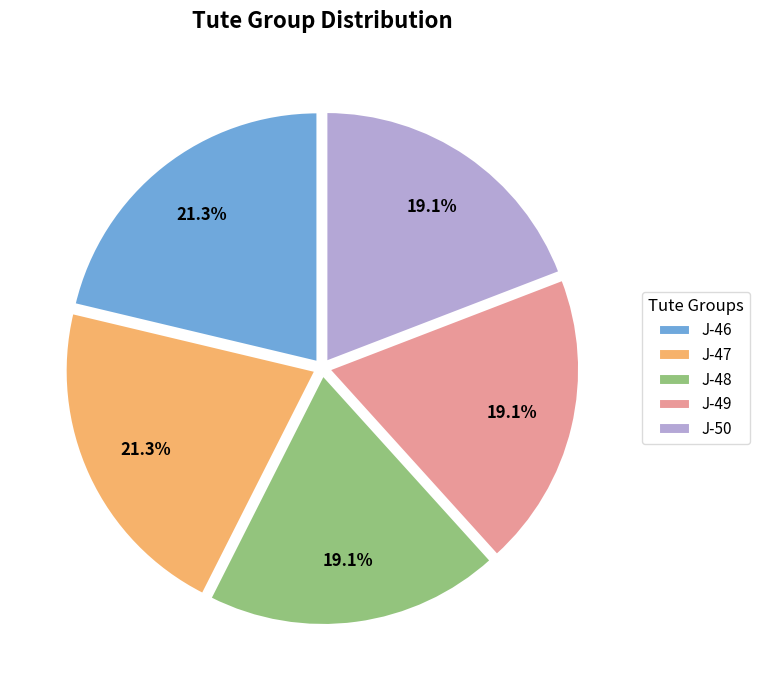

What is the ratio of the value at J-47 to the value at J-46?

1.0